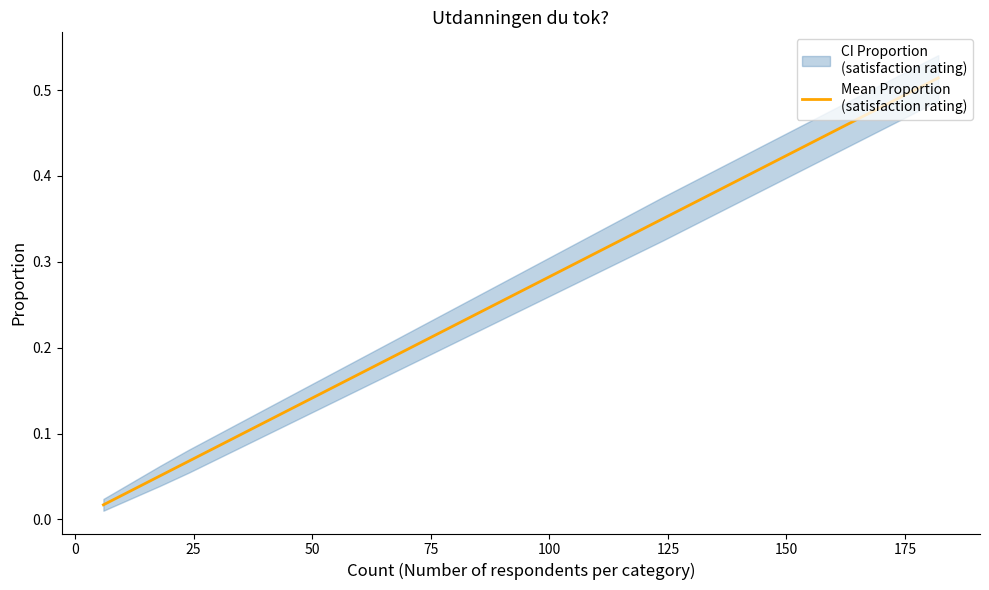

Reading left to right, what are all the values shown in this chart?

0.0	0.1	0.1	0.4	0.5